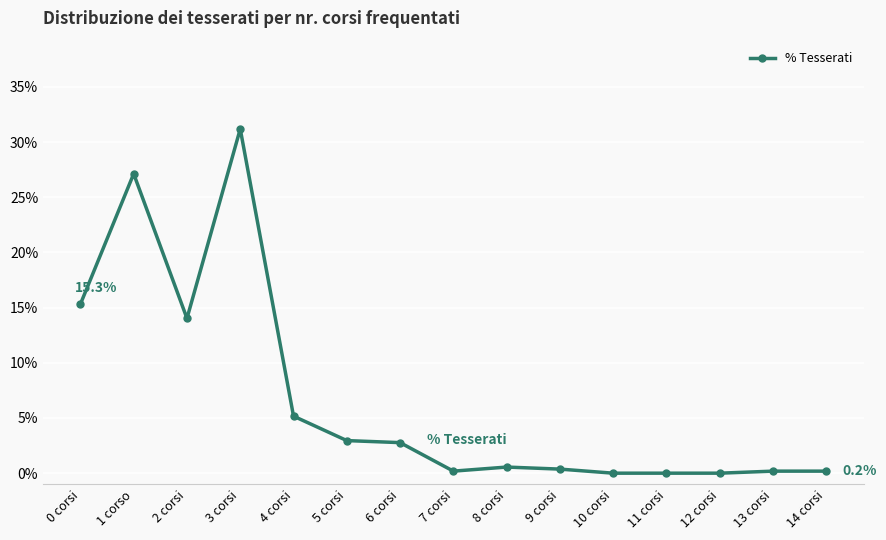

How many data points does each series have?

15